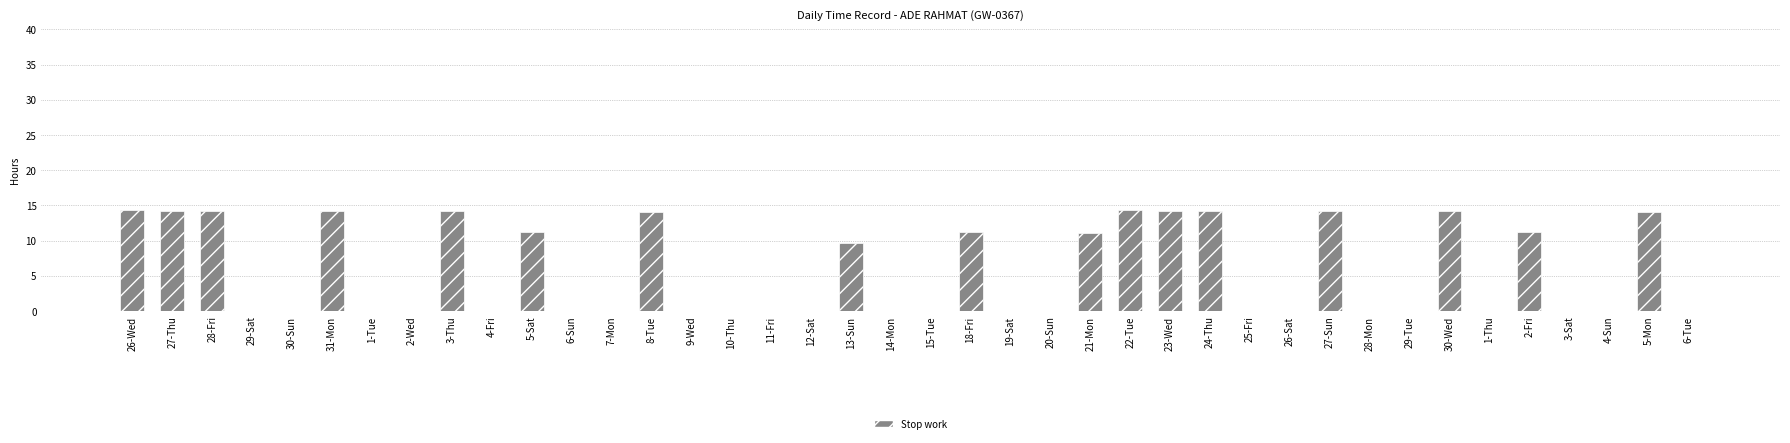

What is the change in value from 3-Thu to 19-Sat?

-14.2